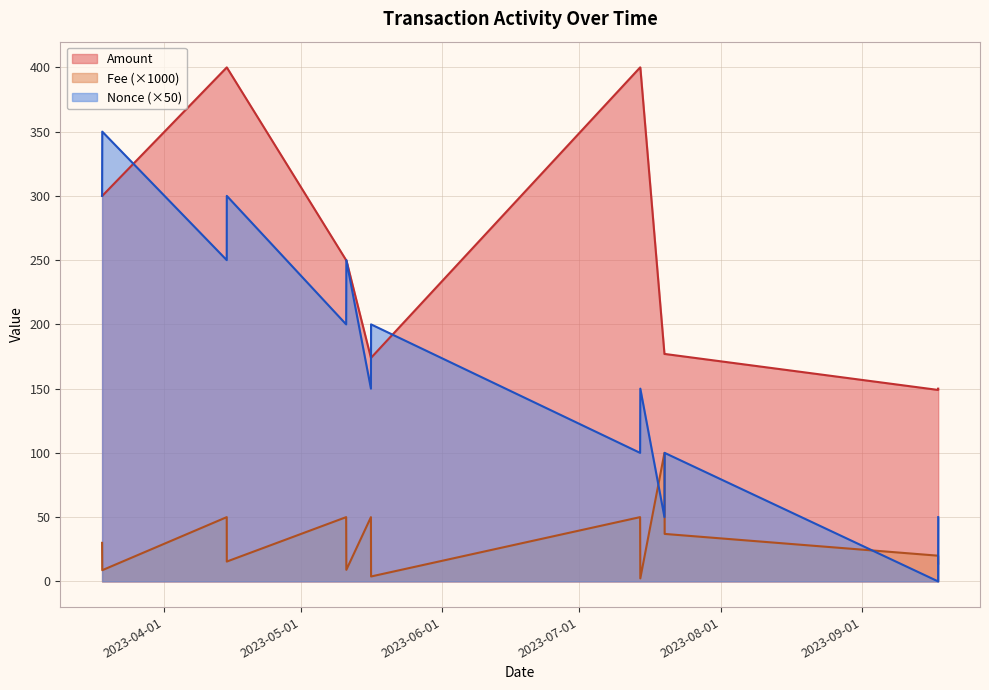

Between which two adjacent categories do Fee and Nonce first intersect?

2023-07-14 08:27 and 2023-07-19 15:24